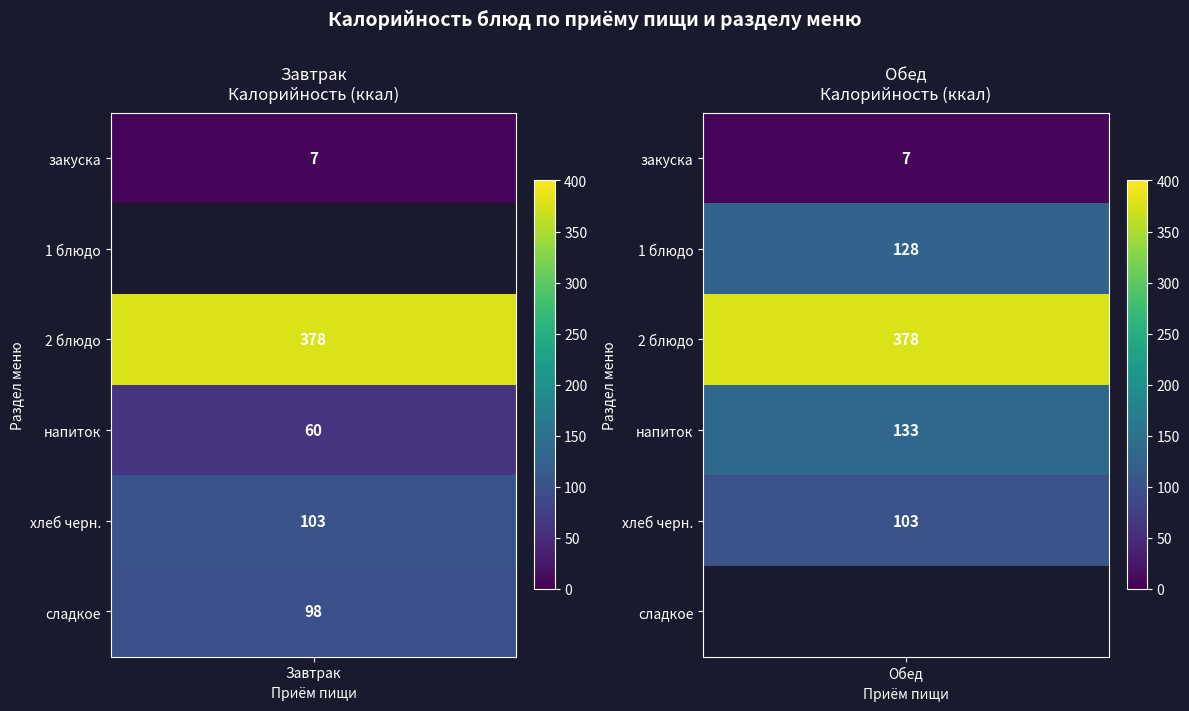

What is the maximum value shown in the chart?

378